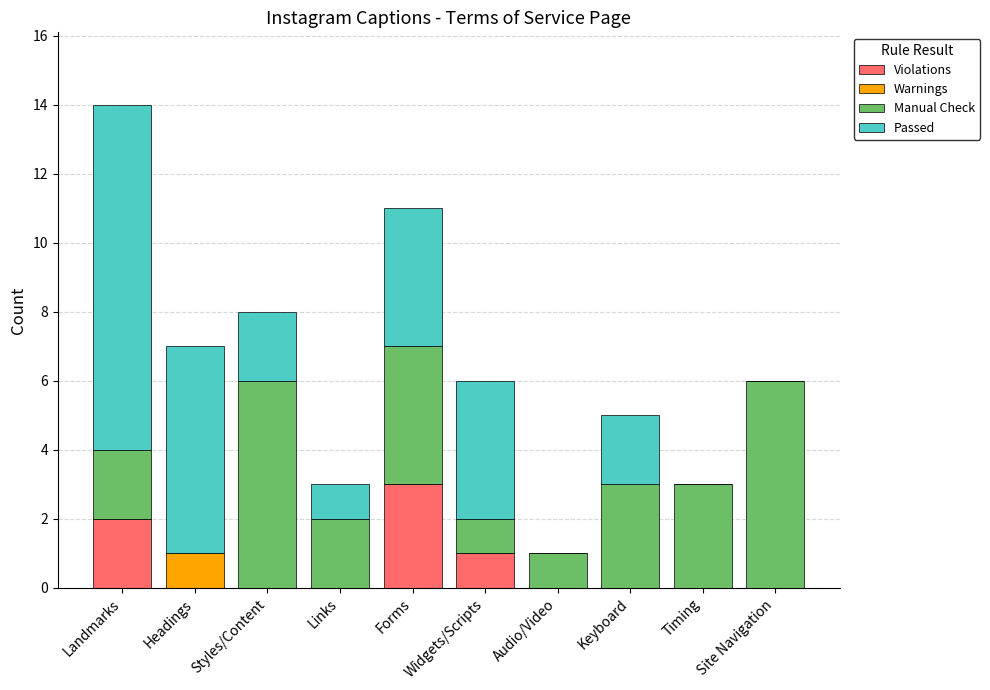

Is it true that Violations equals -2 at Links?

False